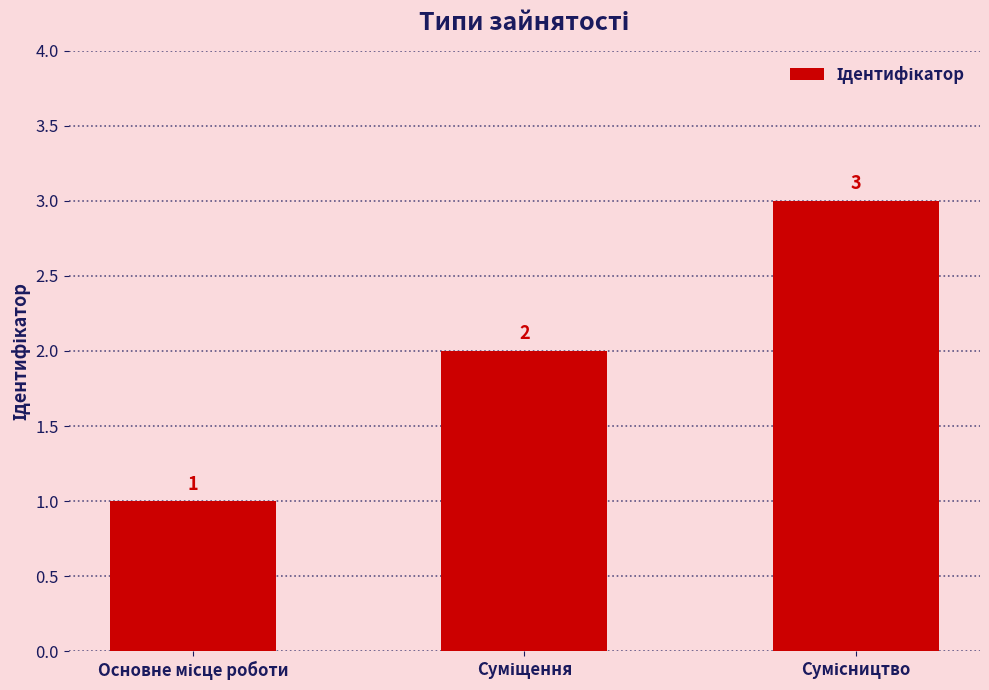

What is the average value?

2